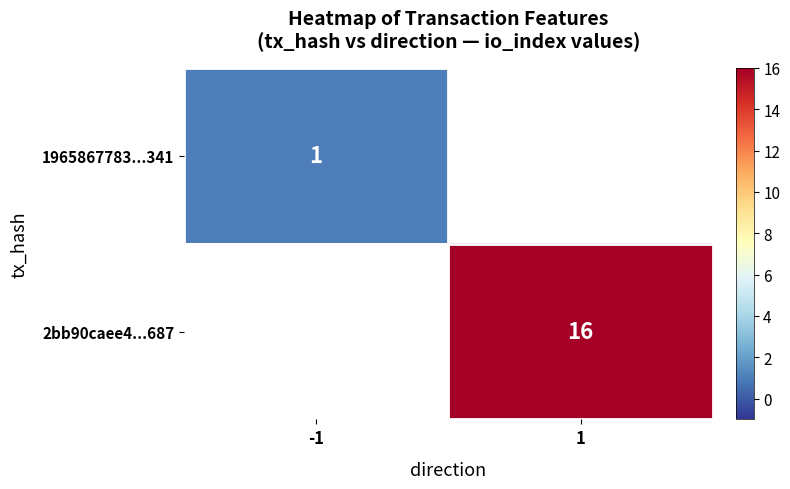

Is the value of 1965867783...341 at -1 greater than the value of 2bb90caee4...687 at 1?

No